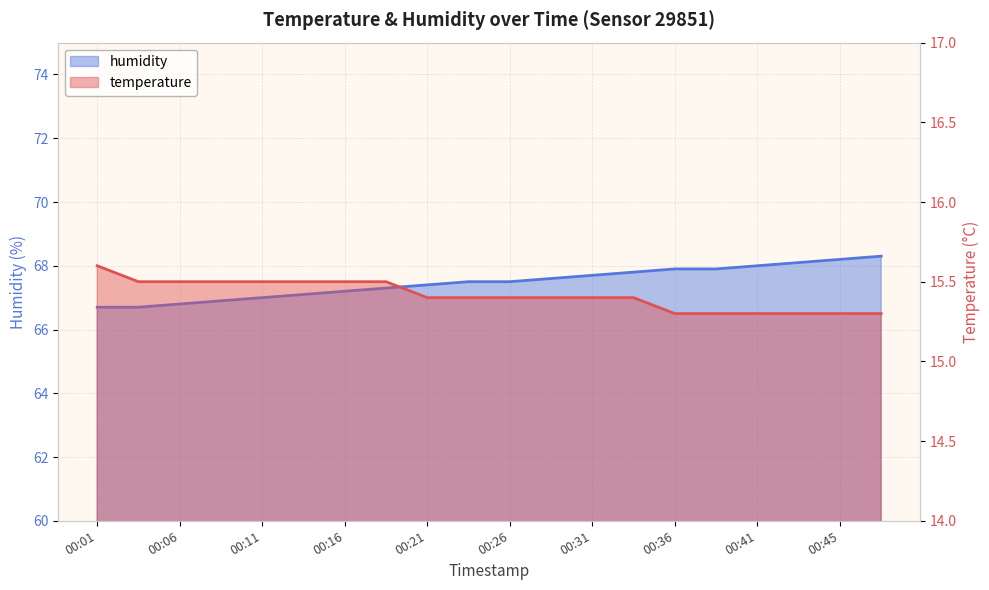

Between 00:43 and 00:03, which is larger?

00:03